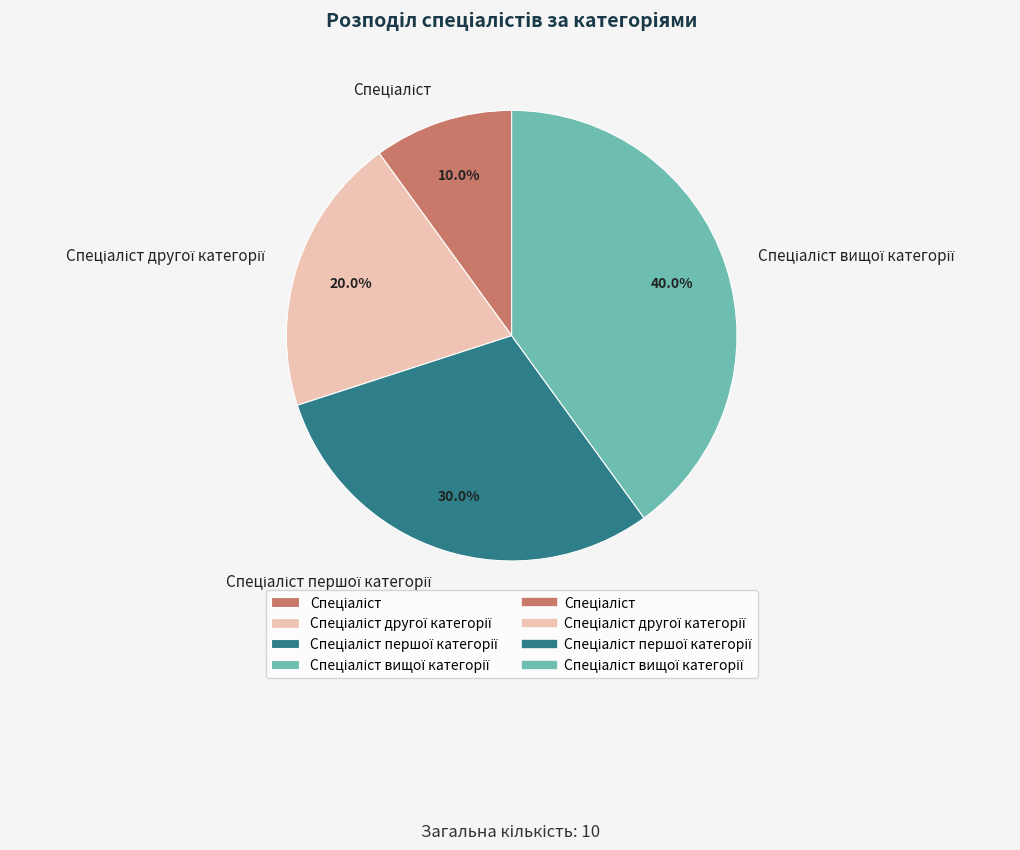

Is there any slice that represents more than half of the pie?

No